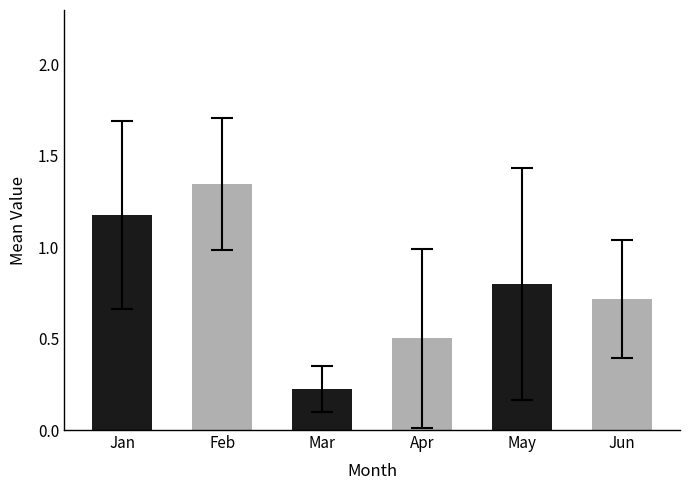

True or false: the data shows 1.1 at Jun.

False